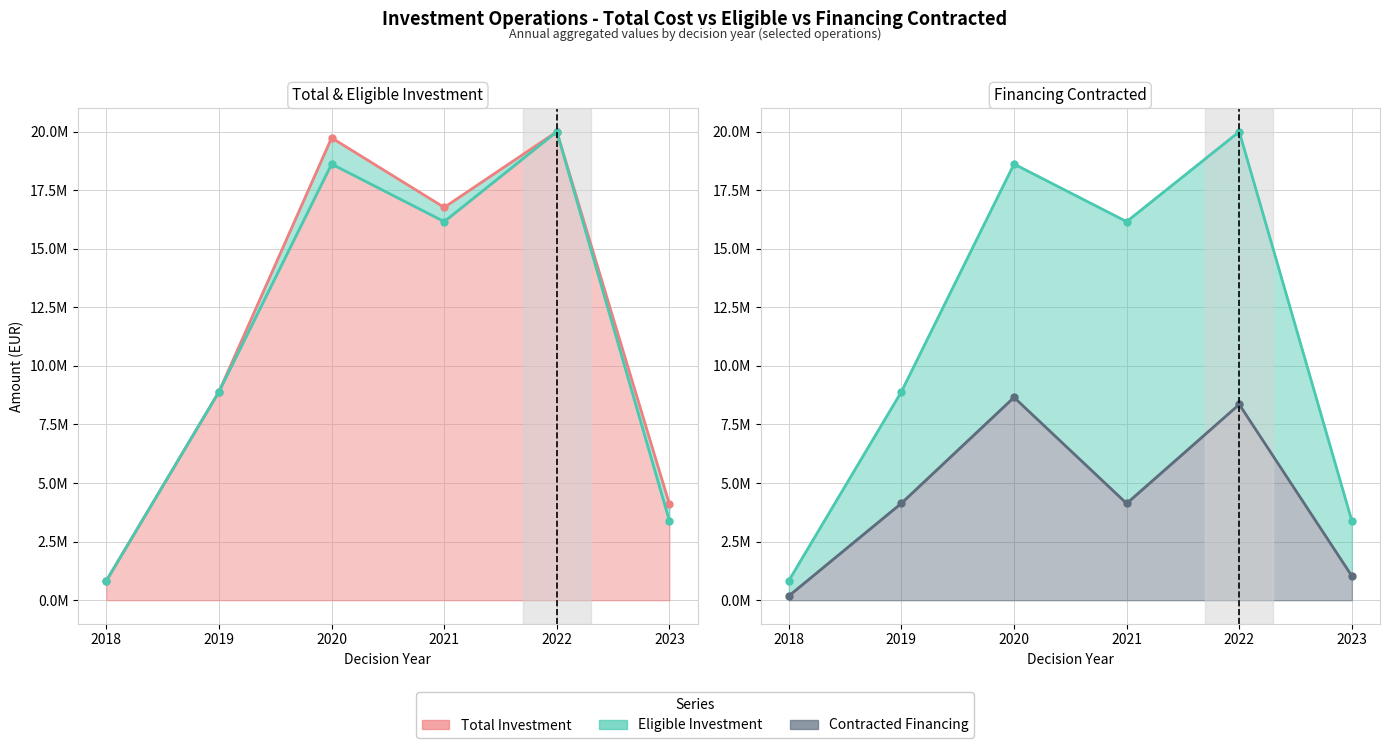

True or false: Total Investment (line) and Contracted Financing (line) intersect in this chart.

False